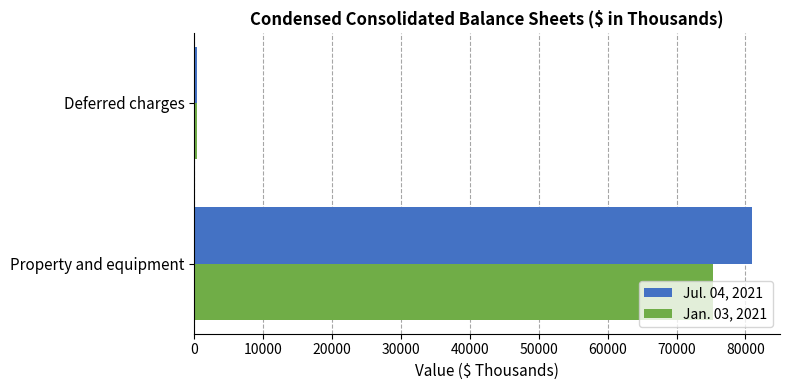

What is the sum of all Jul. 04, 2021 values?

81383